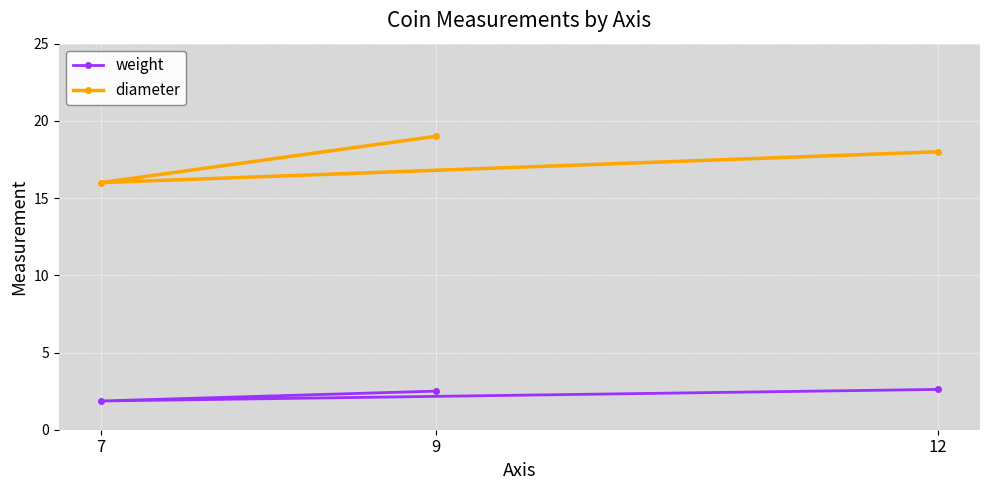

List the labels in order of weight value, smallest first.

7, 9, 12